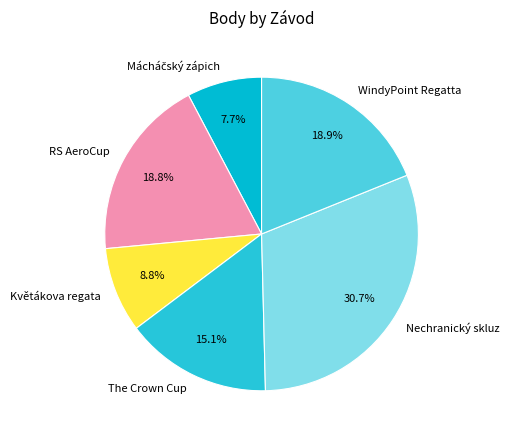

Does any single category account for the majority?

No